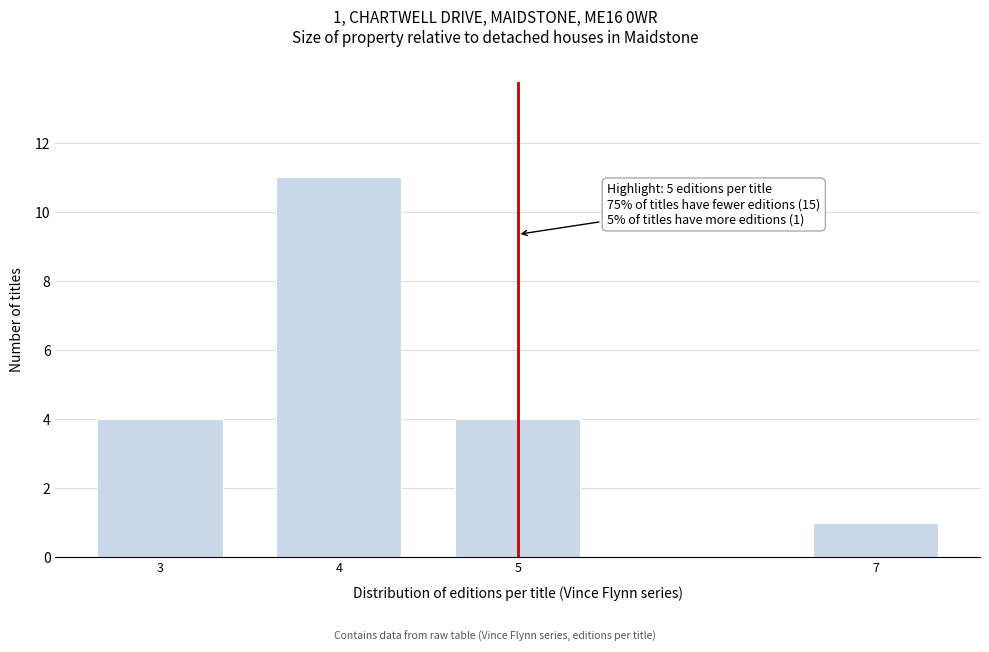

Reading right to left, list all the values displayed in this chart.

1	4	11	4